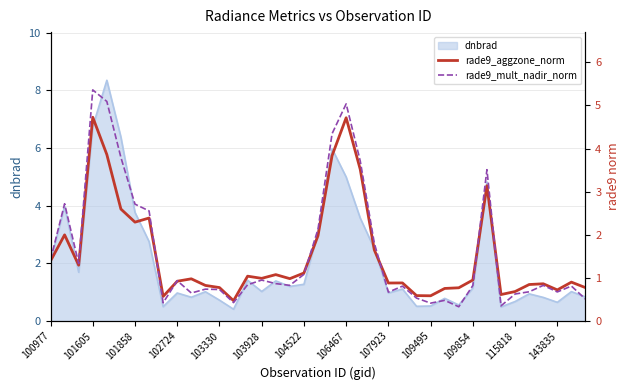

Rank the categories by rade9_mult_nadir_norm value from lowest to highest.

29, 32, 27, 107923, 13, 28, 38, 26, 33, 109854, 24, 36, 34, 143835, 115818, 25, 37, 30, 35, 17, 14, 16, 109495, 15, 18, 101858, 100977, 23, 19, 106467, 104522, 101605, 31, 22, 103928, 20, 21, 103330, 102724